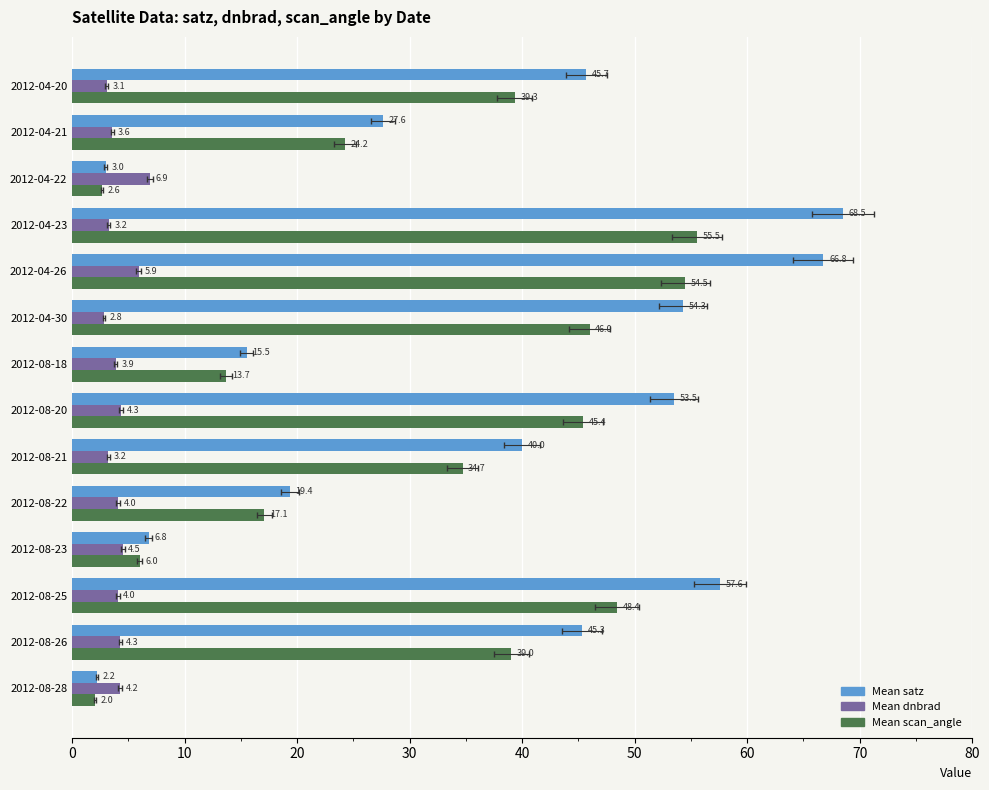

The value of Mean dnbrad at 2012-08-22 is 1.2. True or false?

False